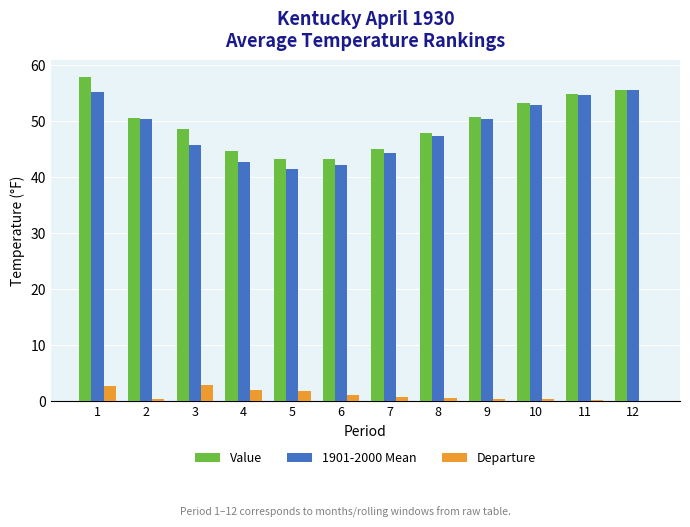

The Value series shows 44.9 at 7. True or false?

True